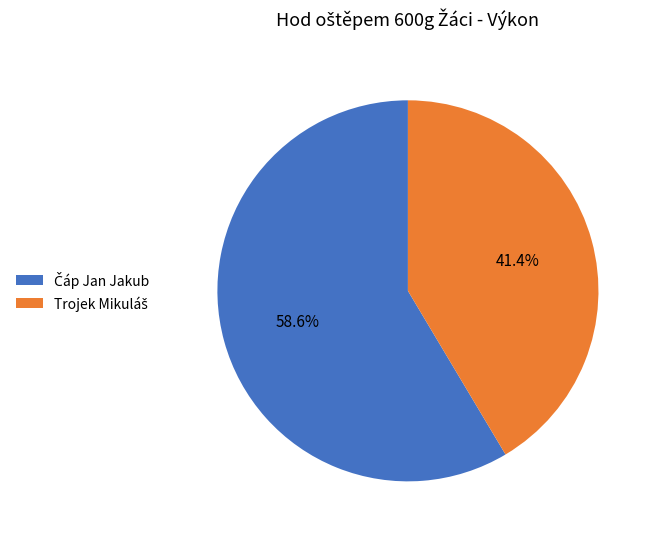

Is there any slice that represents more than half of the pie?

Yes